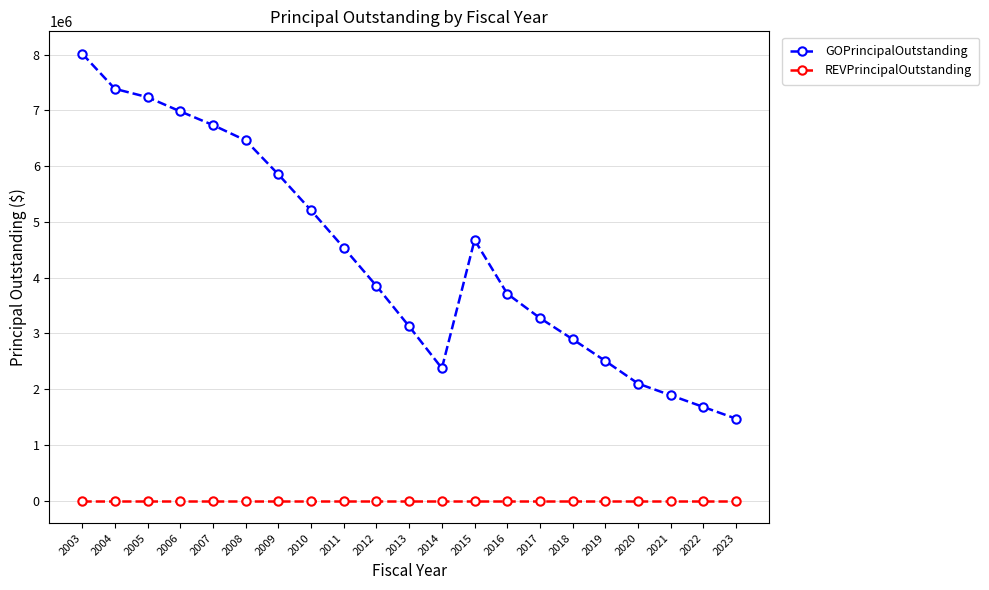

What is the sum of the GOPrincipalOutstanding values at 2022 and 2014?

4055000